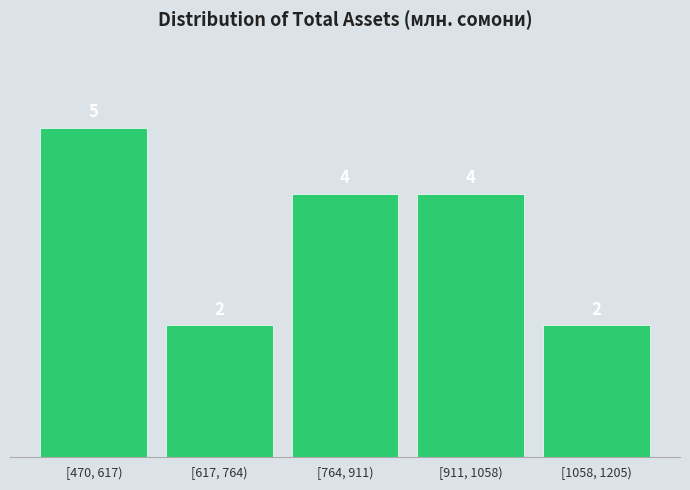

Reading left to right, what are all the values shown in this chart?

[470, 617)=5	[617, 764)=2	[764, 911)=4	[911, 1058)=4	[1058, 1205)=2